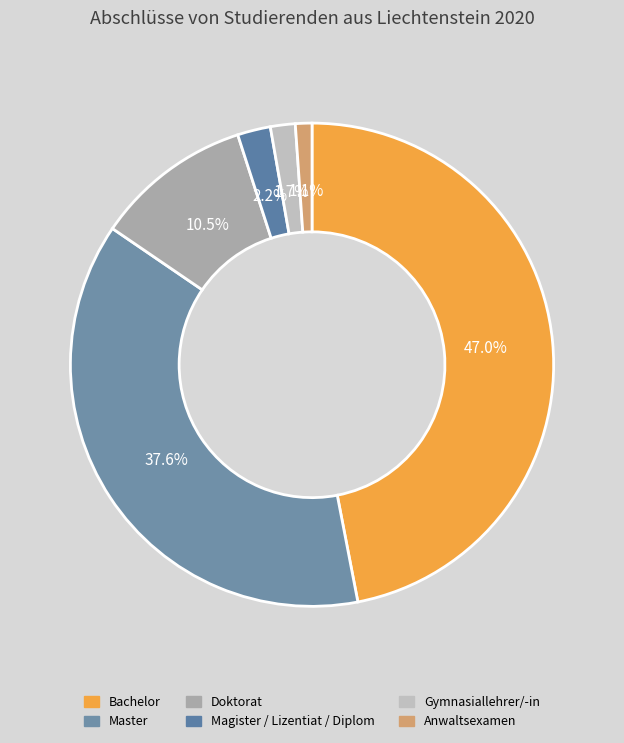

What is the smallest slice in the pie chart?

Anwaltsexamen